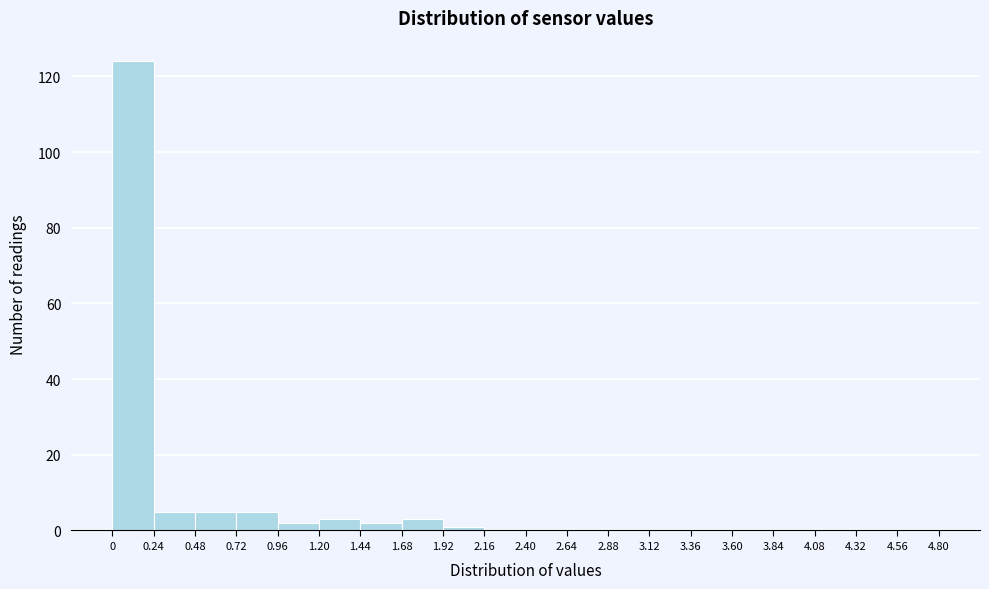

Reading left to right, list every bar in this chart as the range it spans on the x-axis followed by its height. The values are not printed on the chart, so give them approximately, as read against the axis.

0 to 0.24: 124
0.24 to 0.48: 6
0.48 to 0.72: 6
0.72 to 0.96: 6
0.96 to 1.20: 2
1.20 to 1.44: 4
1.44 to 1.68: 2
1.68 to 1.92: 4
1.92 to 2.16: under 2
2.16 to 2.40: 0
2.40 to 2.64: 0
2.64 to 2.88: 0
2.88 to 3.12: 0
3.12 to 3.36: 0
3.36 to 3.60: 0
3.60 to 3.84: 0
3.84 to 4.08: 0
4.08 to 4.32: 0
4.32 to 4.56: 0
4.56 to 4.80: 0